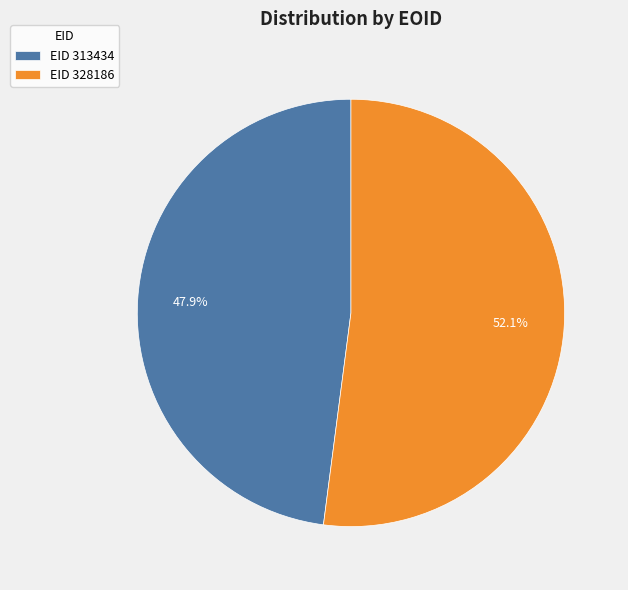

To the nearest percent, what is the average slice percentage?

50%